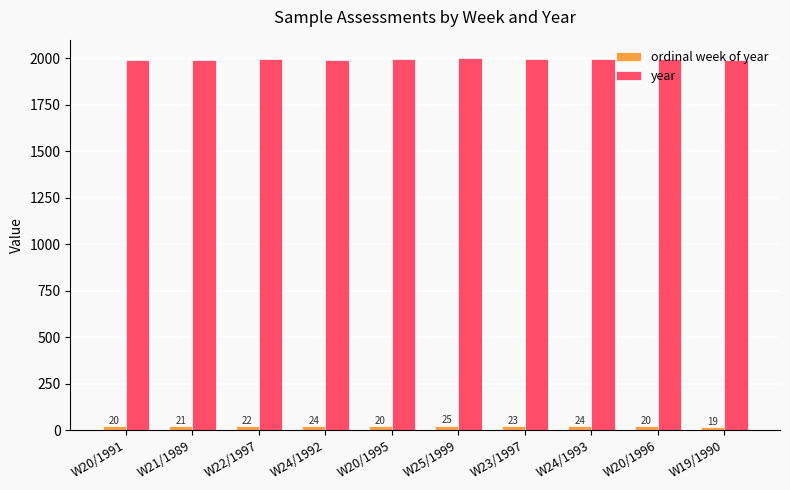

Reading right to left, transcribe all the data shown in this chart.

ordinal week of year: W19/1990=19	W20/1996=20	W24/1993=24	W23/1997=23	W25/1999=25	W20/1995=20	W24/1992=24	W22/1997=22	W21/1989=21	W20/1991=20
year: W19/1990=1990	W20/1996=1996	W24/1993=1993	W23/1997=1997	W25/1999=1999	W20/1995=1995	W24/1992=1992	W22/1997=1997	W21/1989=1989	W20/1991=1991